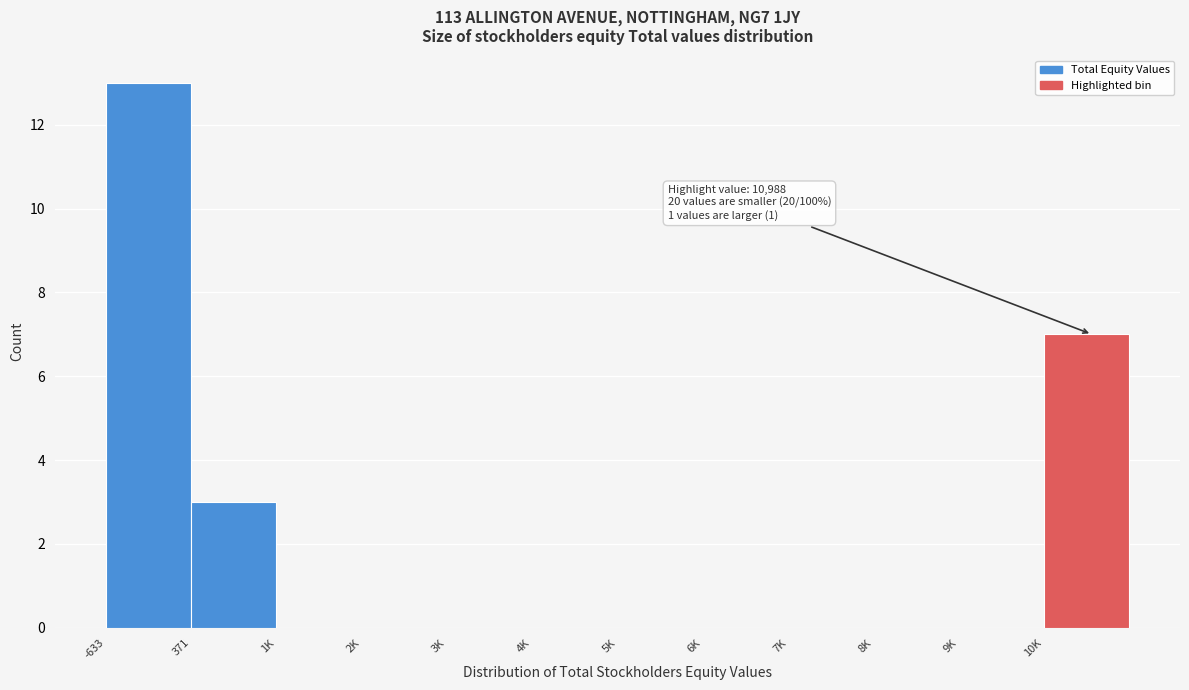

Reading left to right, list all the values displayed in this chart.

-633=13	371=3	1K=0	2K=0	3K=0	4K=0	5K=0	6K=0	7K=0	8K=0	9K=0	10K=7